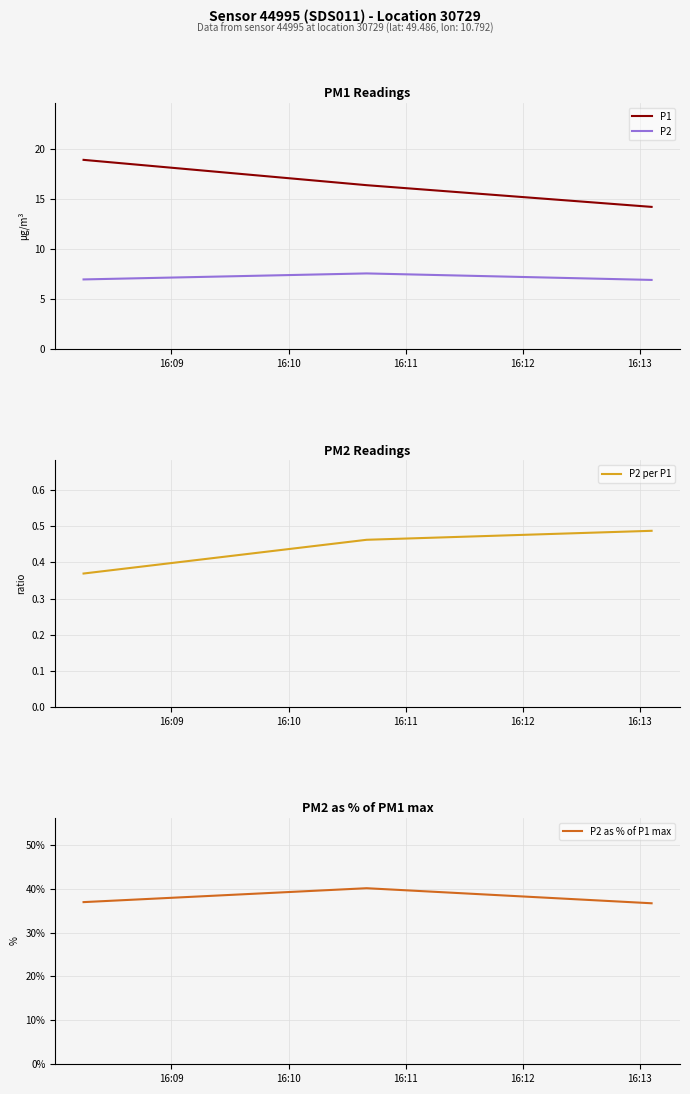

What is the lowest value of the P2 series?

7.0